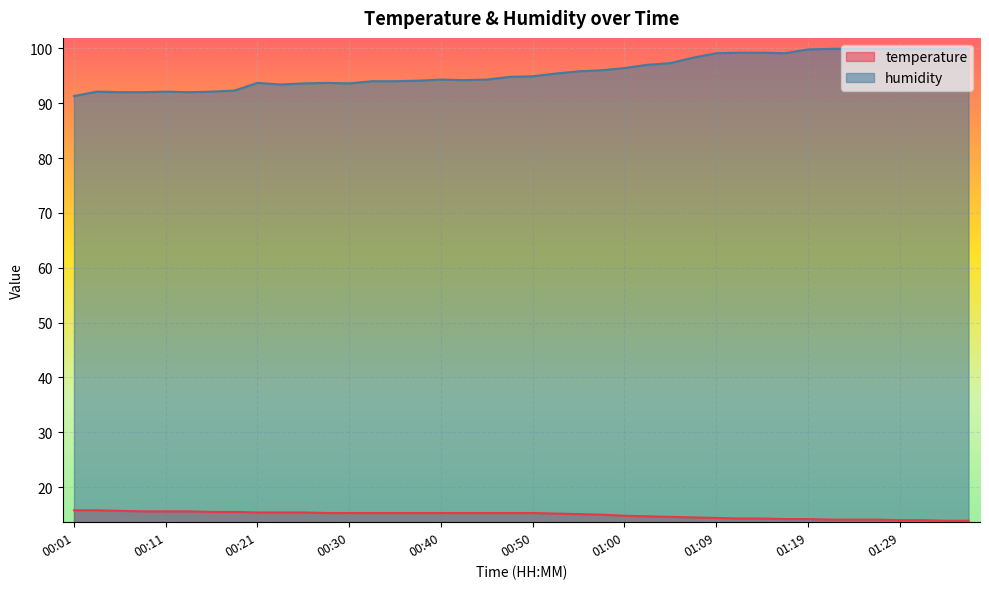

The value of humidity at 00:40 is 94.3. True or false?

True